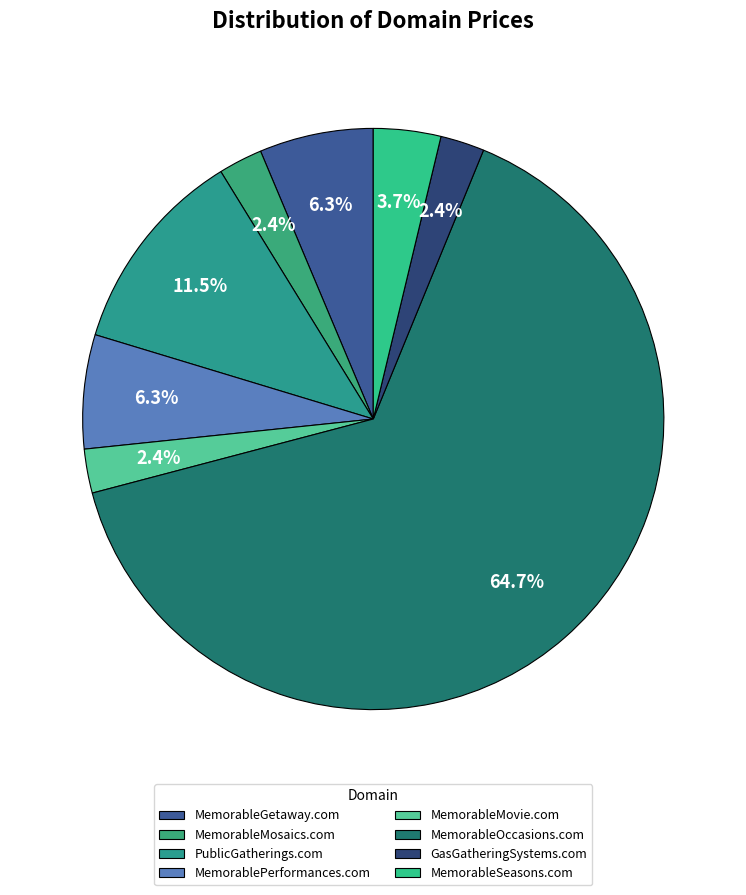

How many slices are in this pie chart?

8